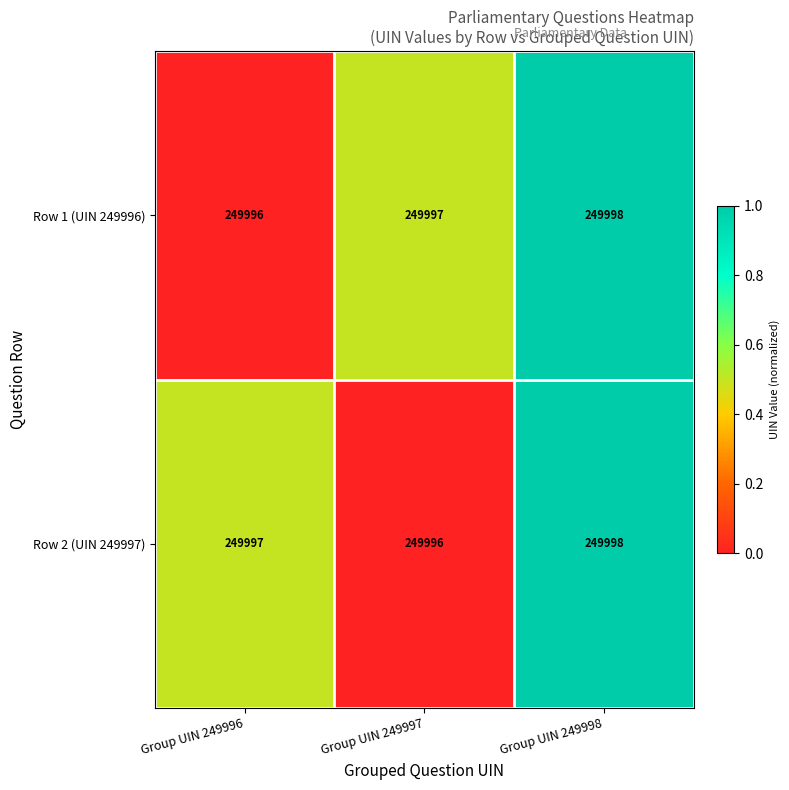

How many Row 2 (UIN 249997) values are between 249996 and 249998?

3